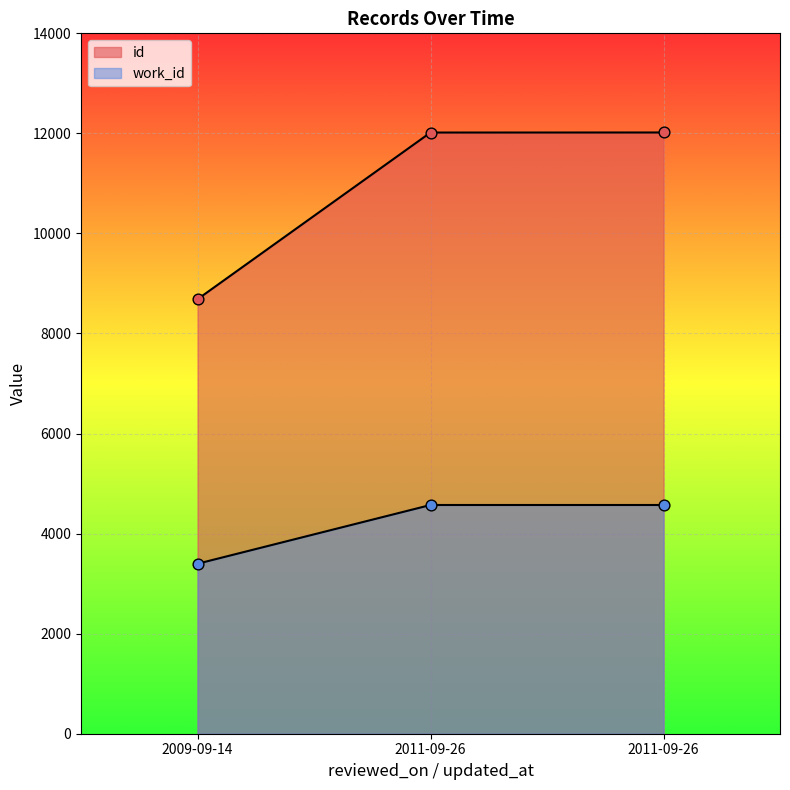

What is the total value across all series at 2011-09-26?

16589